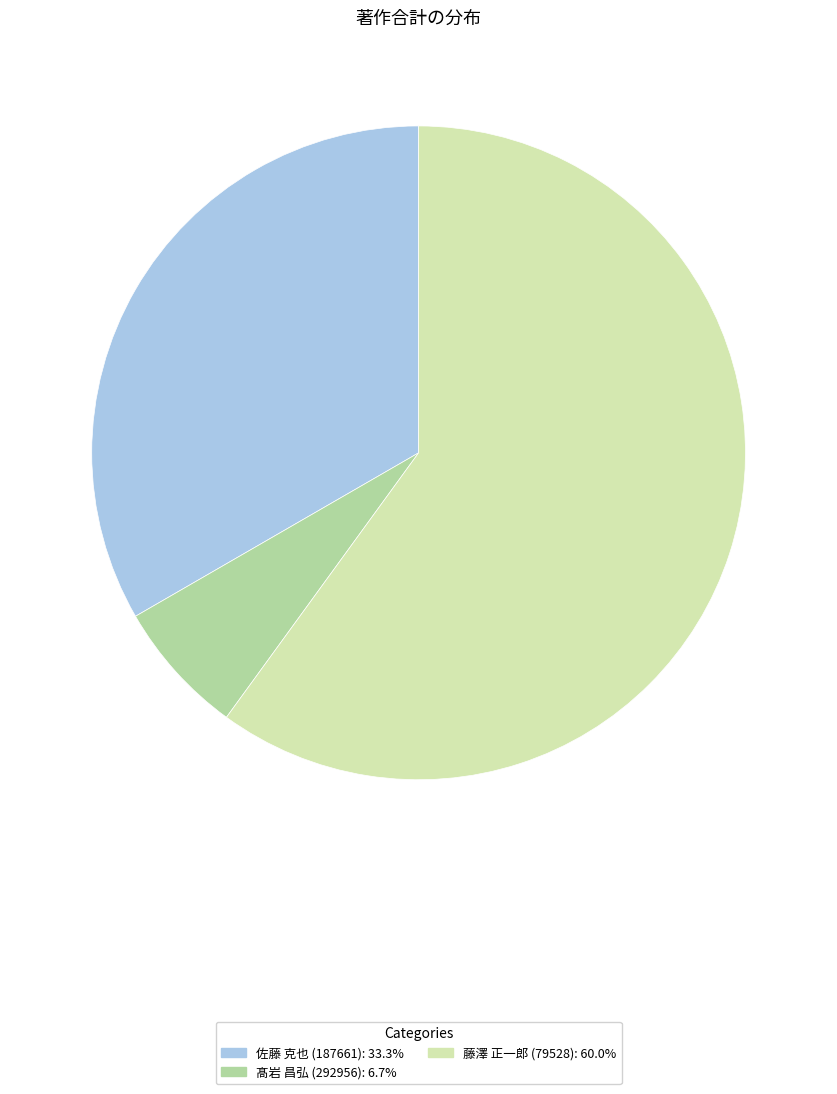

Count the number of slices in the pie.

3